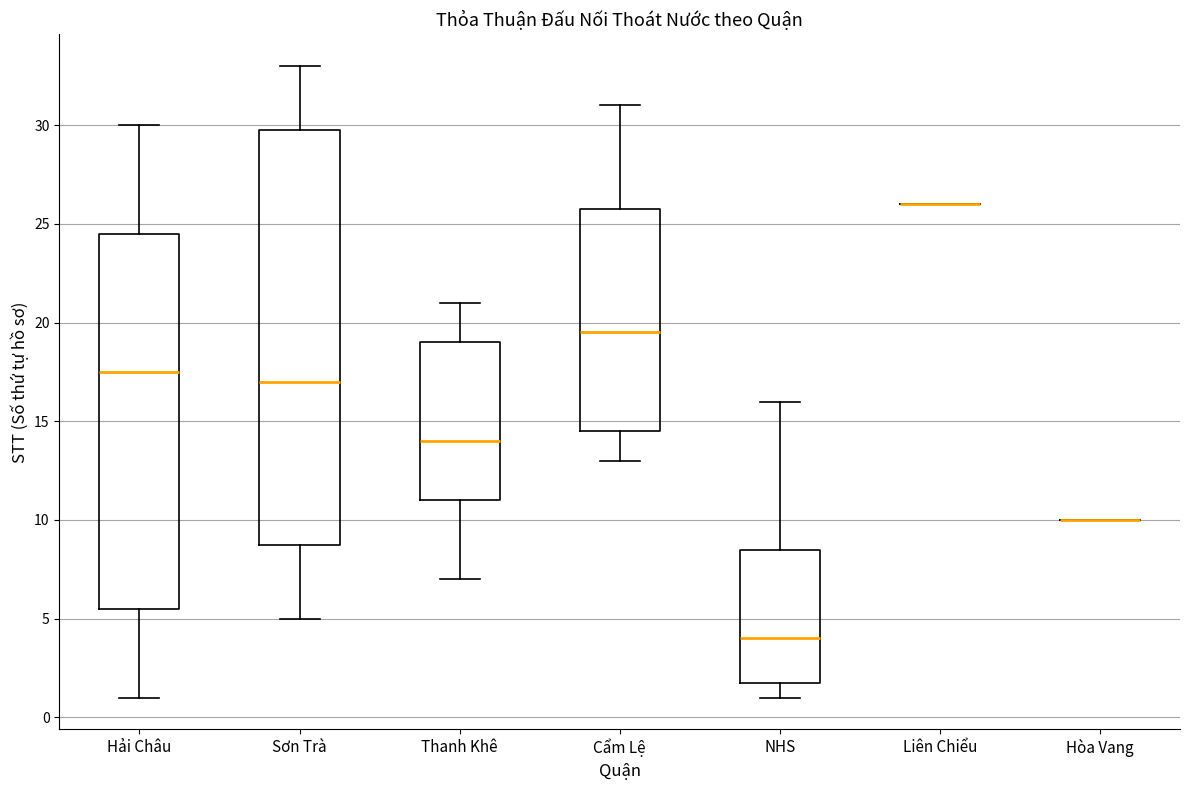

Reading left to right, transcribe this box plot: for each box, give where its median line is, the range the box spans, and where its two whiskers end, as read against the y-axis. The values are not printed on the chart, so give them approximately, as read against the axis.

Hải Châu: median 17.5, box 5.5 to 24.5, whiskers 1.0 to 30.0
Sơn Trà: median 17.0, box 9.0 to 30.0, whiskers 5.0 to 33.0
Thanh Khê: median 14.0, box 11.0 to 19.0, whiskers 7.0 to 21.0
Cẩm Lệ: median 19.5, box 14.5 to 26.0, whiskers 13.0 to 31.0
NHS: median 4.0, box 2.0 to 8.5, whiskers 1.0 to 16.0
Liên Chiểu: box collapsed to a line at 26.0, whiskers 26.0 to 26.0
Hòa Vang: box collapsed to a line at 10.0, whiskers 10.0 to 10.0